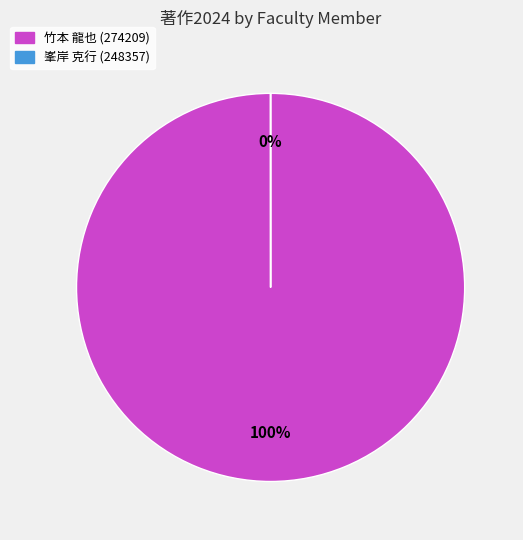

Is there a majority slice in this chart?

Yes